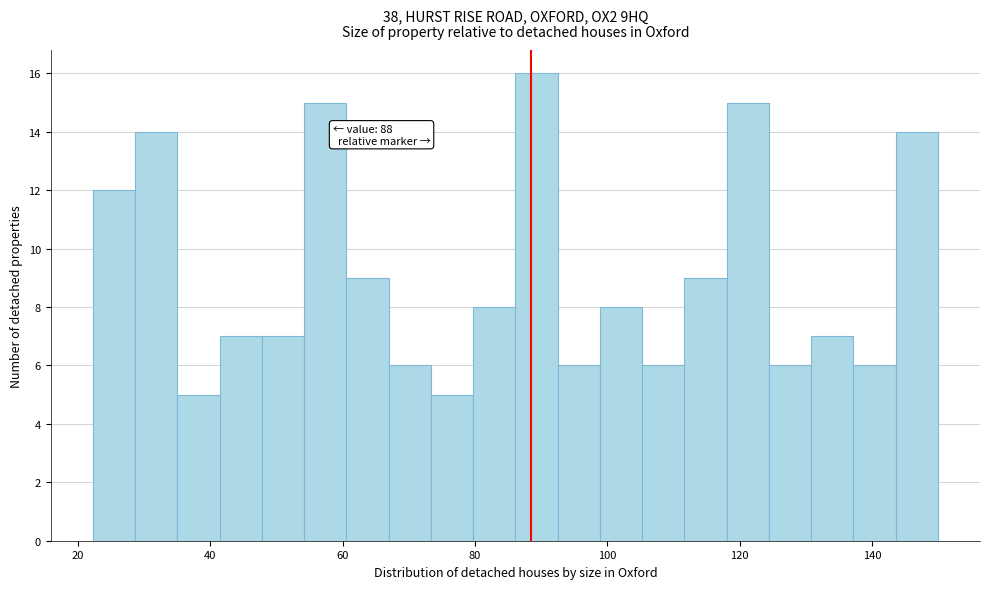

Read against the x-axis, roughly where is the centre of the tallest bar?

90